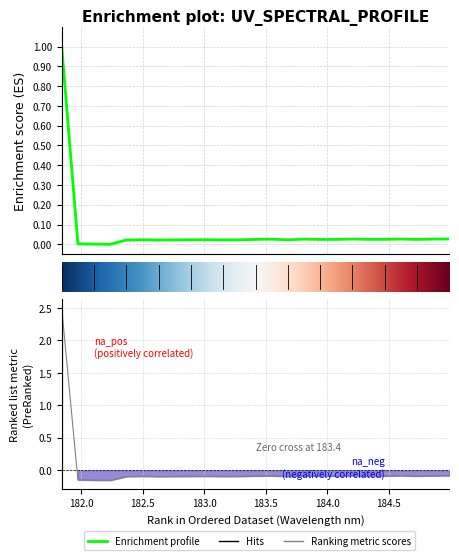

How many interior local valleys (lower than both neighbors) does the data have?

7